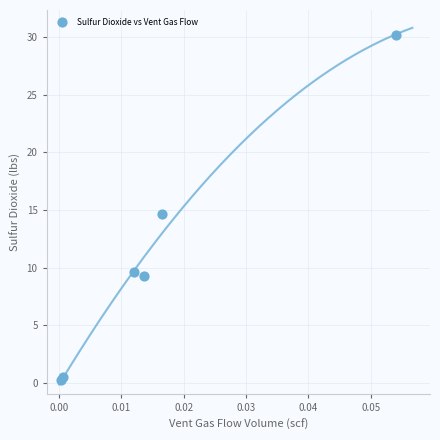

What Y value in the scatter plot is closest to 15?

14.6